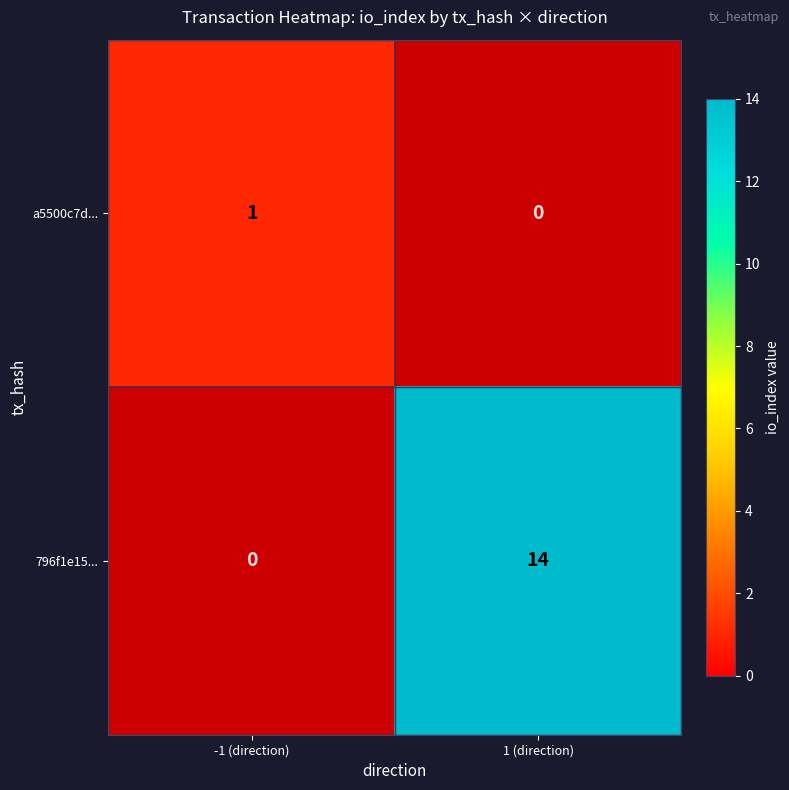

What is the difference between the 796f1e15... values at -1 (direction) and 1 (direction)?

14